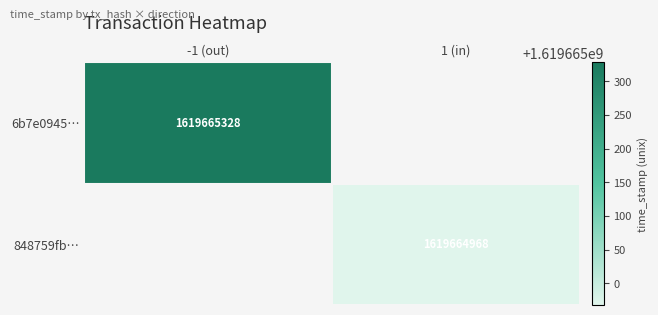

Reading right to left, transcribe all the data shown in this chart.

6b7e0945802a82735f398226a1deab8dd7bf453: 1619665328	-1
848759fbbbdf2023148309f2a5d345bc5facf1d: 1619664968	1